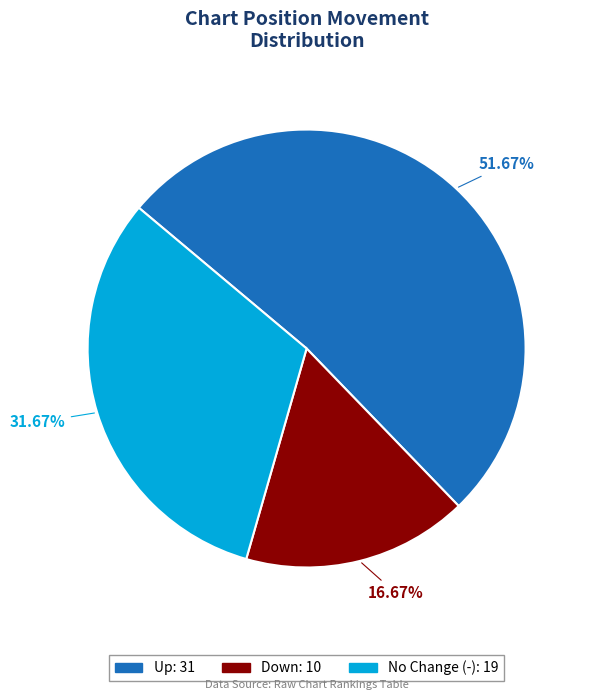

Is there any slice that represents more than half of the pie?

Yes